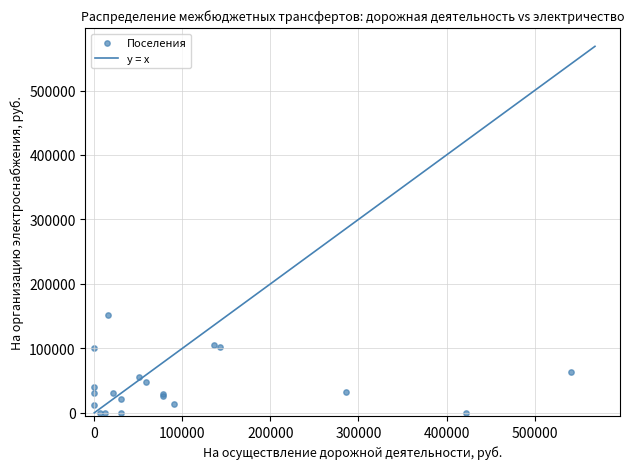

What Y value in the scatter plot is closest to 75981?

63731.2